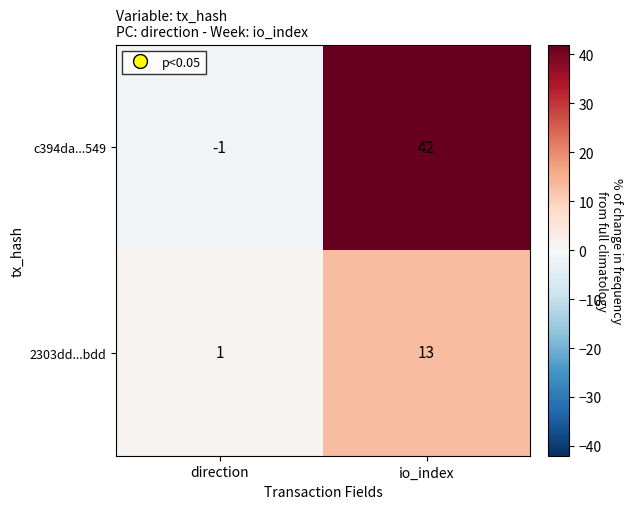

At which category does the chart reach its minimum across all series?

direction